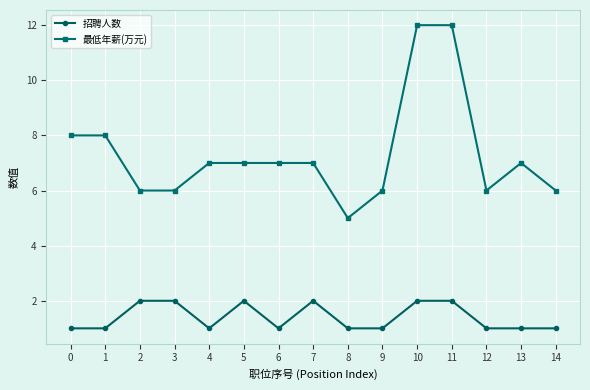

Which category has the lowest value in the 最低年薪(万元) series?

8